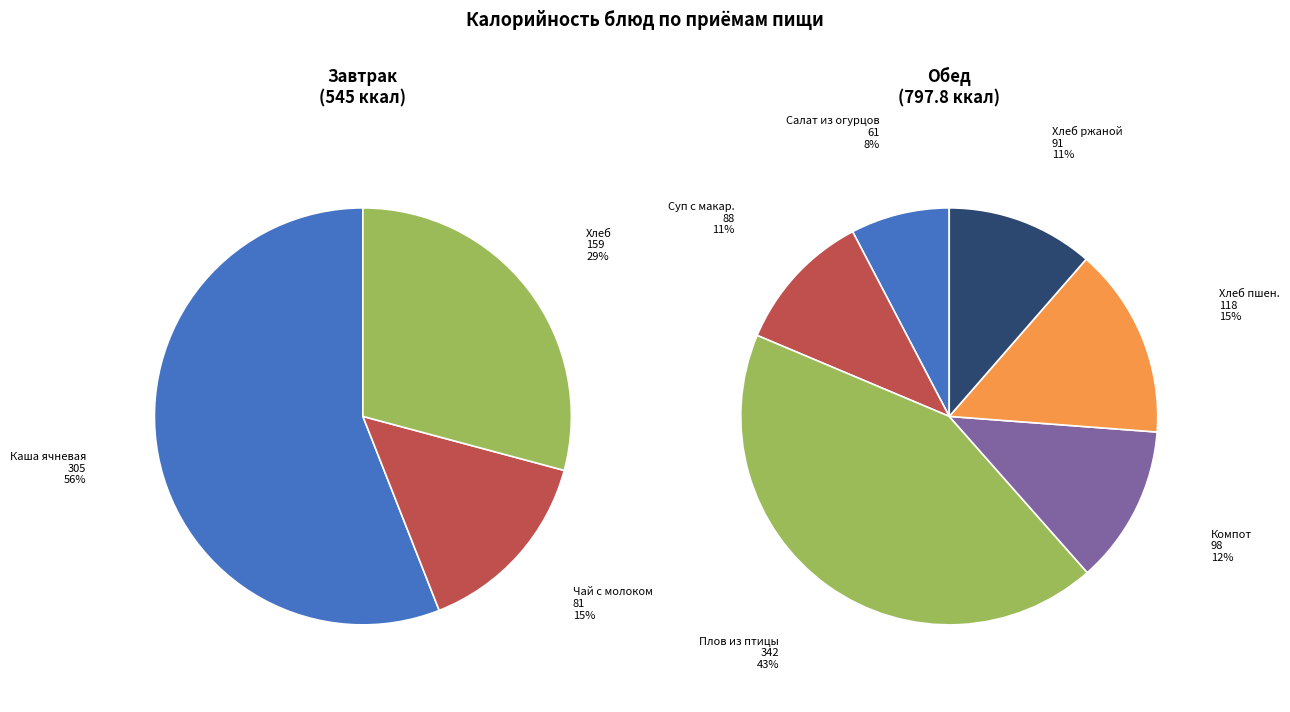

Does any single category account for the majority?

No